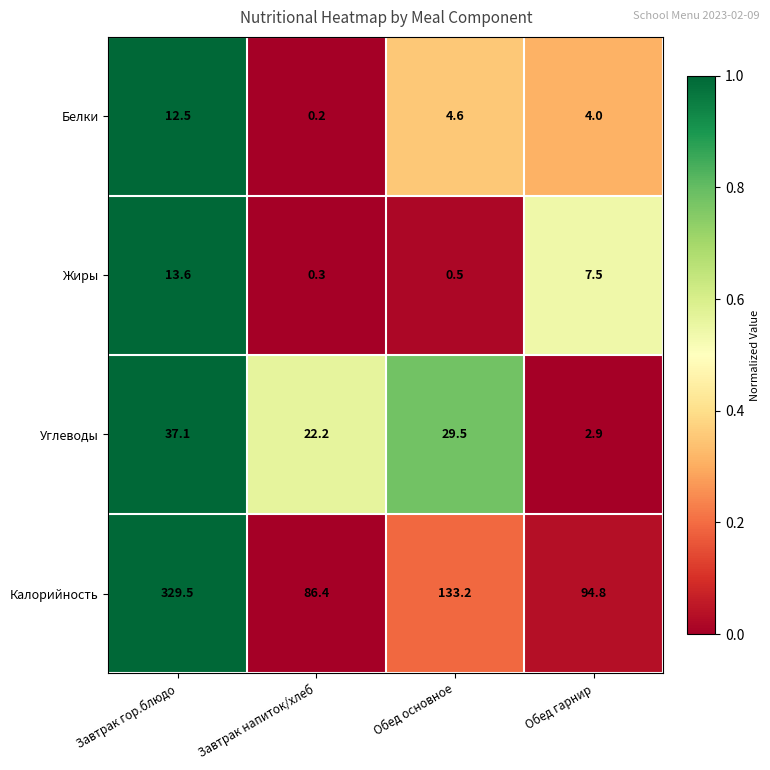

Reading left to right, extract all data points from this chart.

Белки: Завтрак гор.блюдо=12.5	Завтрак напиток/хлеб=0.2	Обед основное=4.6	Обед гарнир=4.0
Жиры: Завтрак гор.блюдо=13.6	Завтрак напиток/хлеб=0.3	Обед основное=0.5	Обед гарнир=7.5
Углеводы: Завтрак гор.блюдо=37.1	Завтрак напиток/хлеб=22.2	Обед основное=29.5	Обед гарнир=2.9
Калорийность: Завтрак гор.блюдо=329.5	Завтрак напиток/хлеб=86.4	Обед основное=133.2	Обед гарнир=94.8